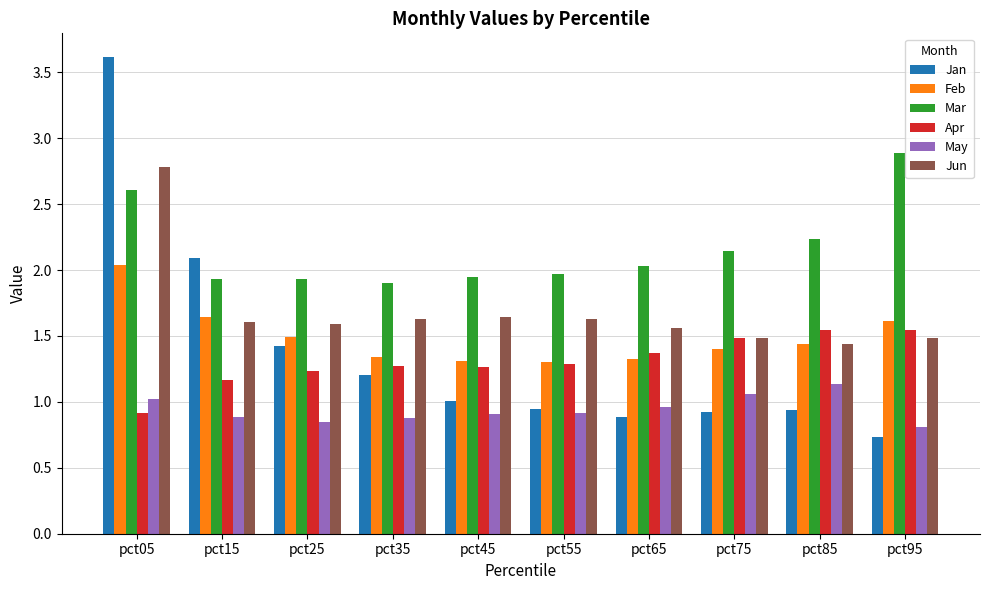

What is the total value across all series at pct75?

8.5